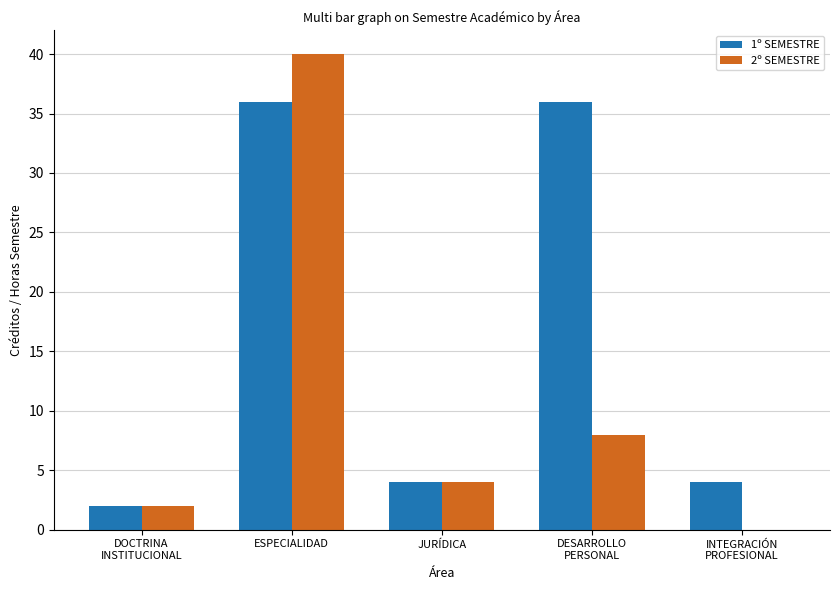

At which category is the sum across all series the highest?

ESPECIALIDAD